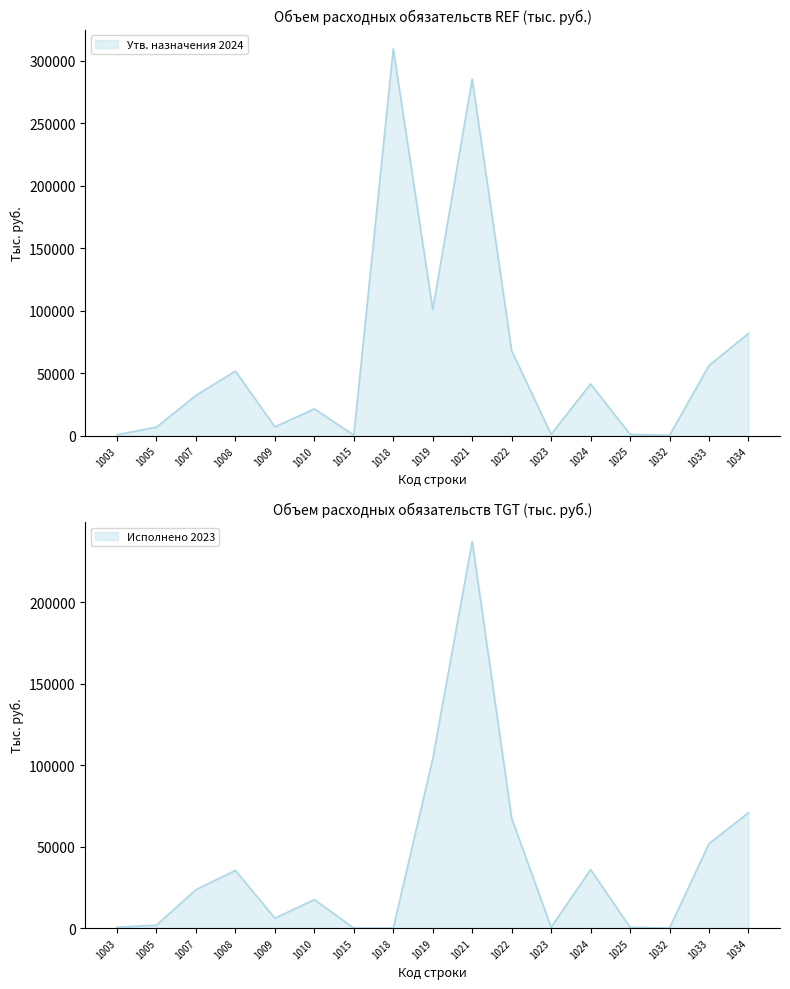

The value of Утв. назначения 2026 at 1008 is 28596.0. True or false?

False